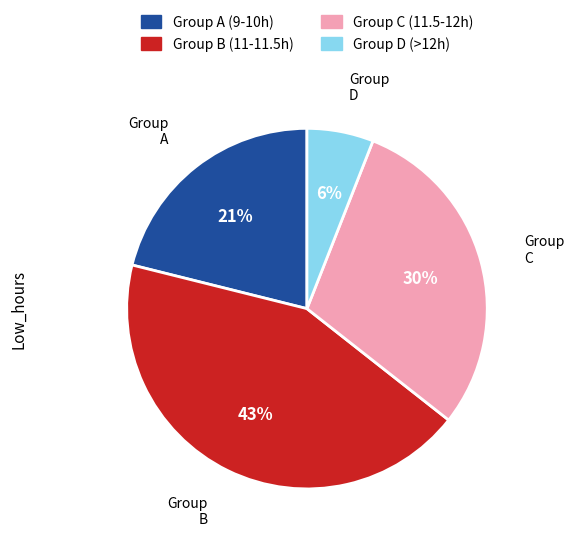

How many segments does this pie chart have?

4